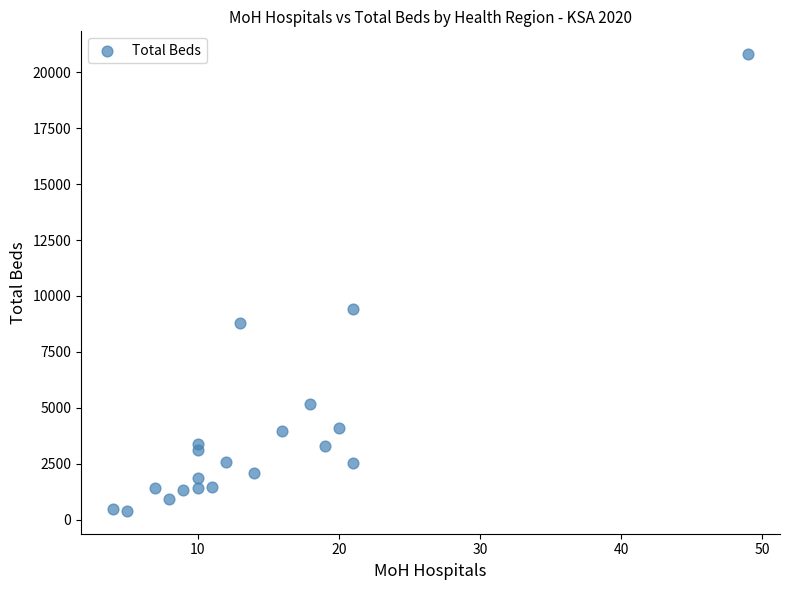

What is the range of Y values (max minus min)?

20402